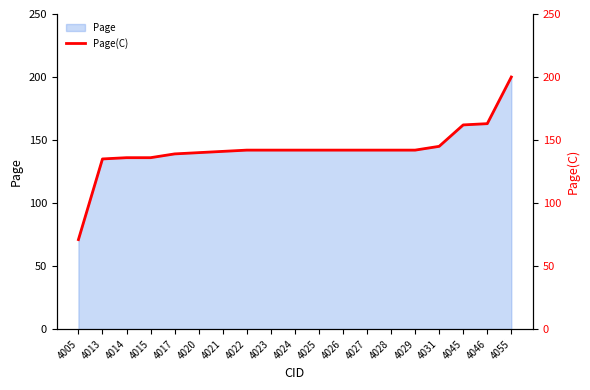

Reading left to right, what are all the values shown in this chart?

71	135	136	136	139	140	141	142	142	142	142	142	142	142	142	145	162	163	200